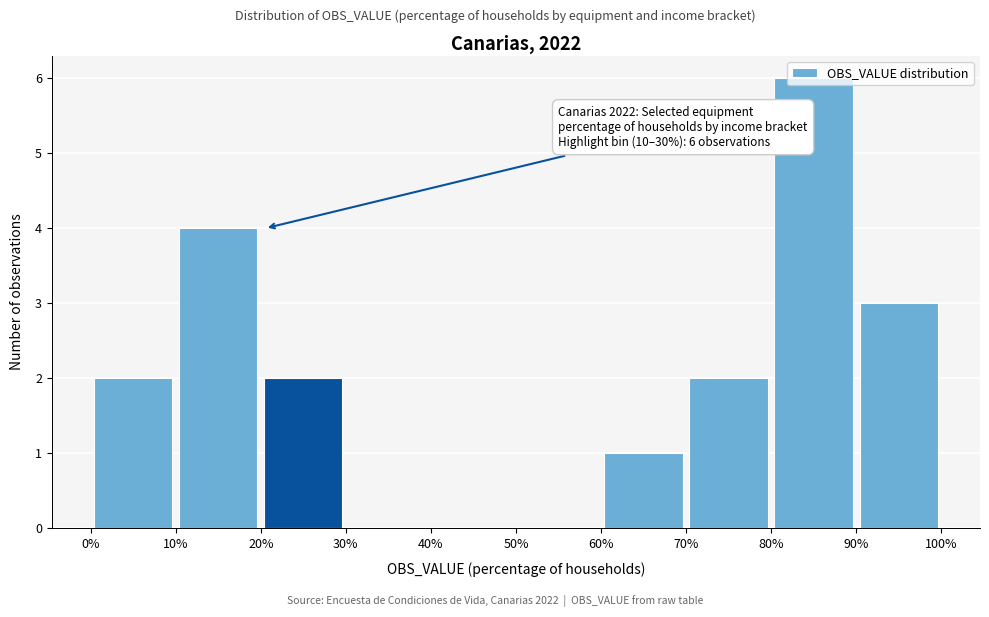

Over which range of the x-axis is the bar tallest?

80% to 90%